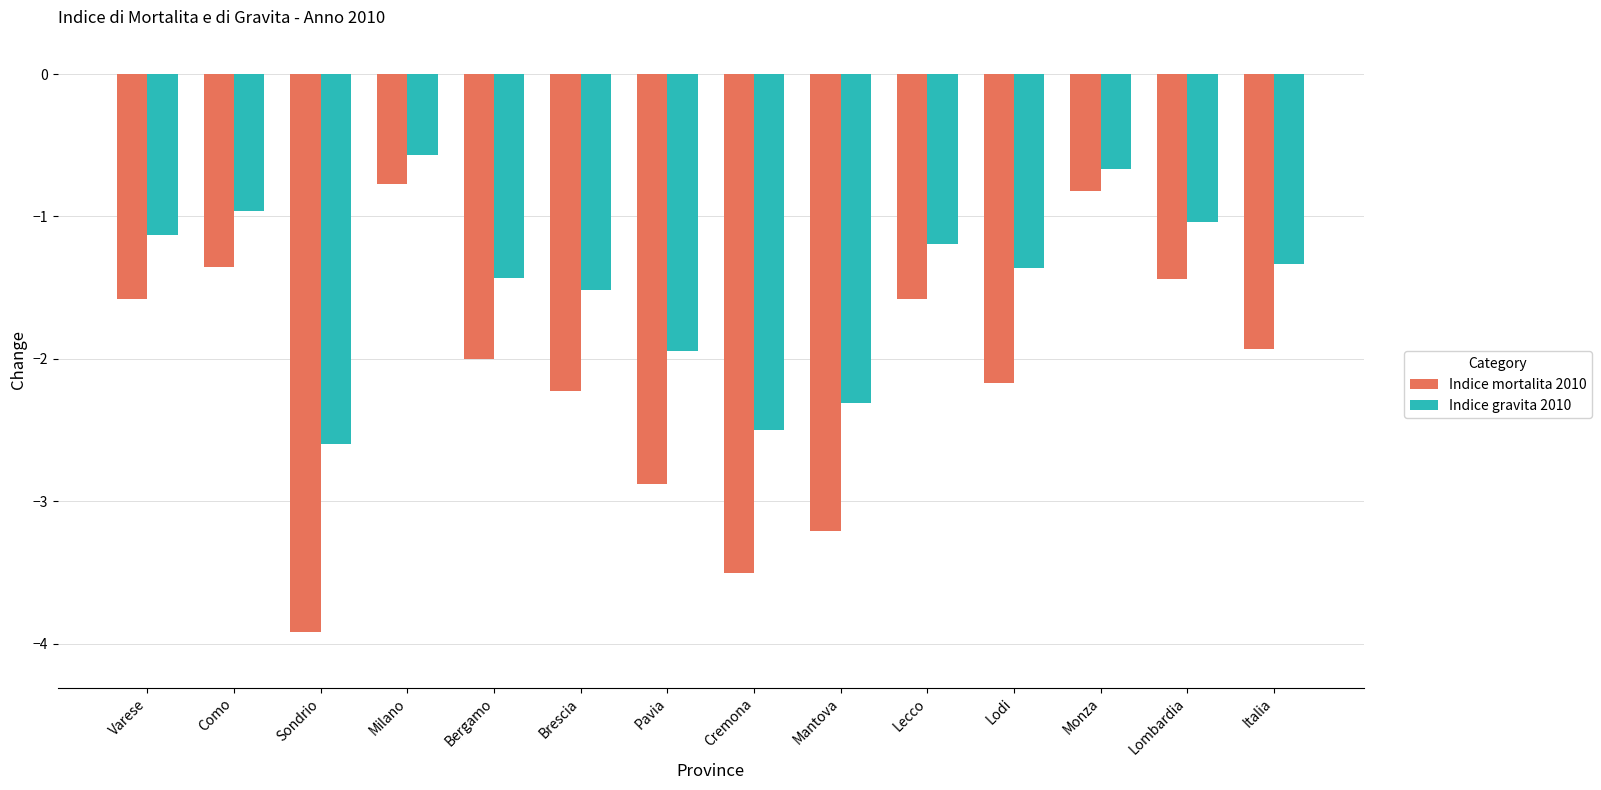

Count the number of data series in this chart.

2